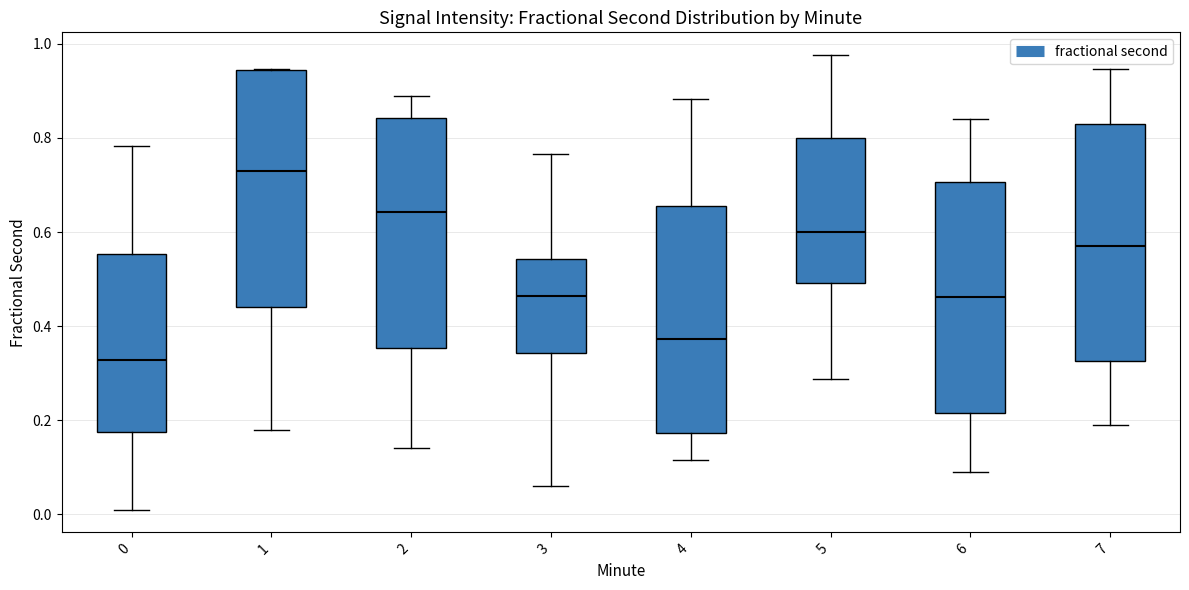

Where does the lower whisker of the box at x = 3 end on the y-axis? The values are not printed on the chart, so give them approximately, as read against the axis.

0.06